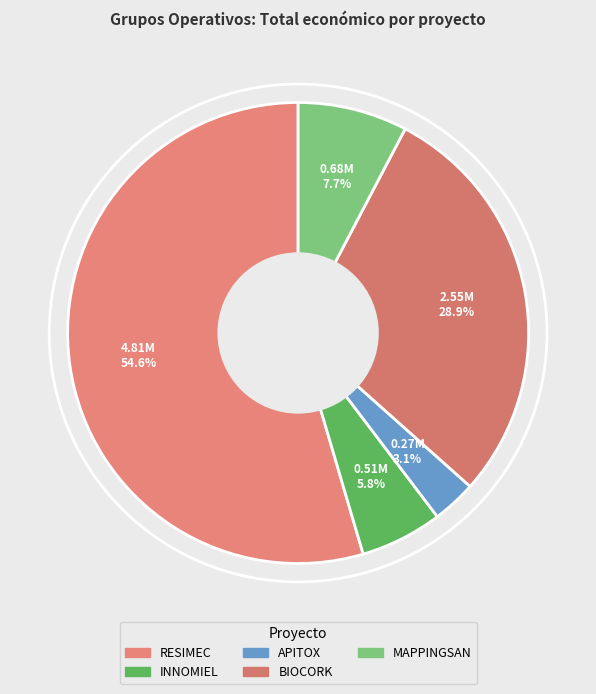

How many segments does this pie chart have?

5